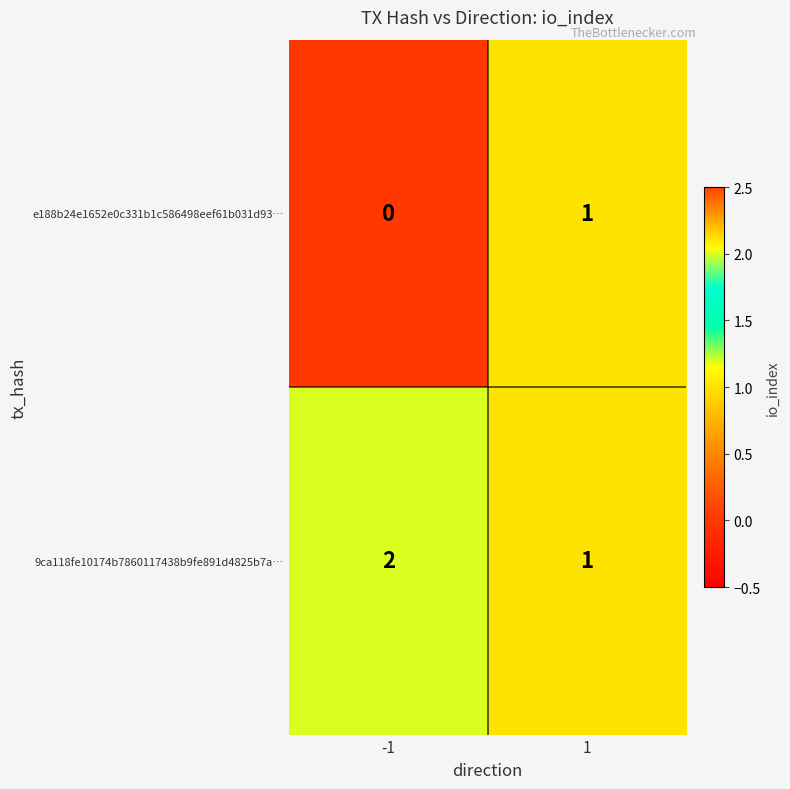

Reading right to left, list all the values displayed in this chart.

e188b24e1652e0c331b1c586498eef61b031d93…: 1	0
9ca118fe10174b7860117438b9fe891d4825b7a…: 1	2